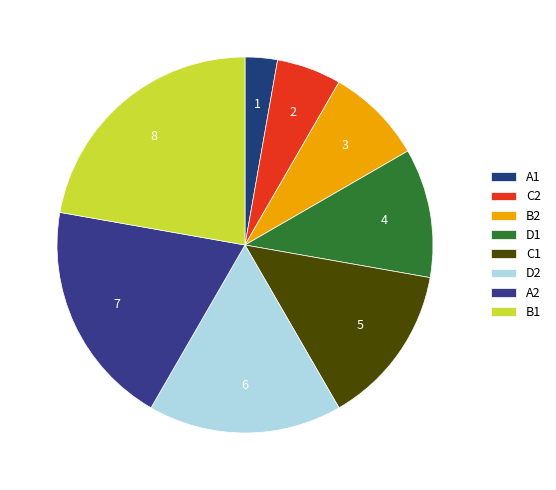

Which category has the biggest portion of the pie?

B1